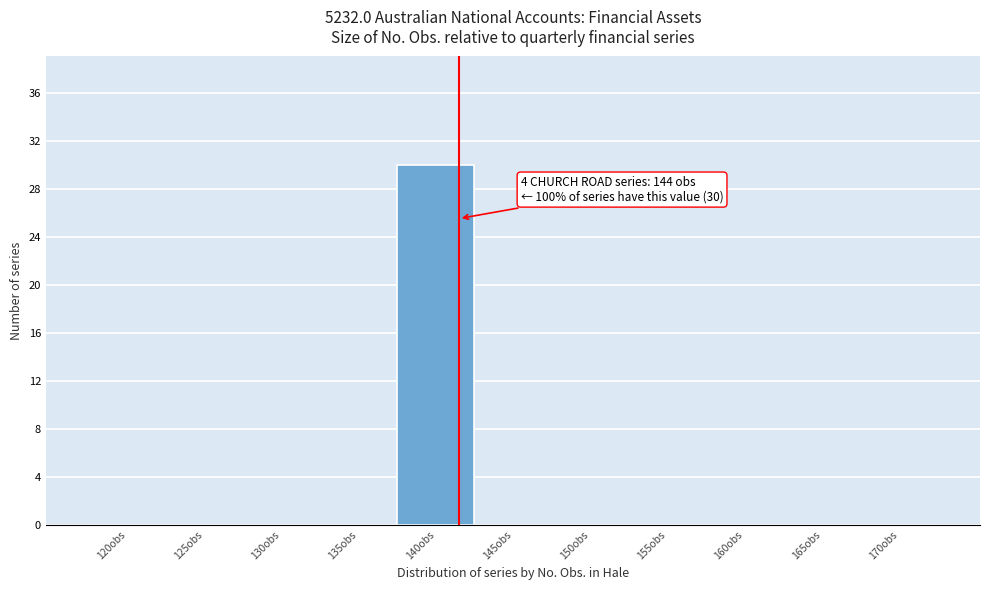

Reading left to right, list all the values displayed in this chart.

120obs=0	125obs=0	130obs=0	135obs=0	140obs=30	145obs=0	150obs=0	155obs=0	160obs=0	165obs=0	170obs=0